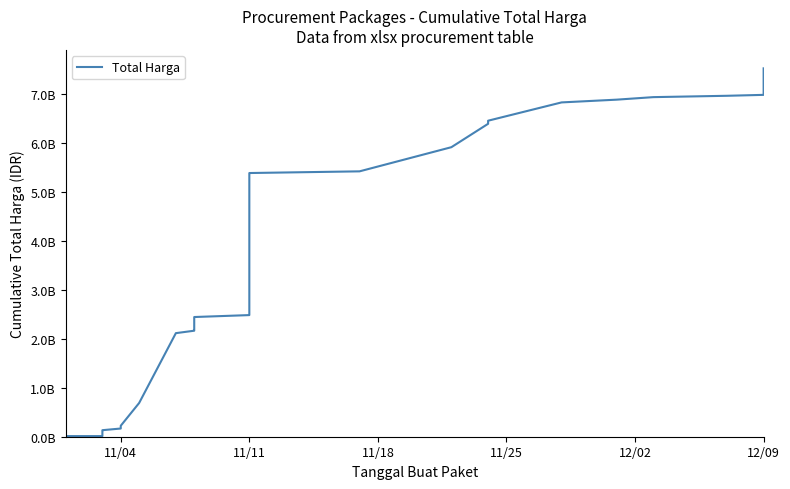

What is the value of the 9th point from the left?

128271770